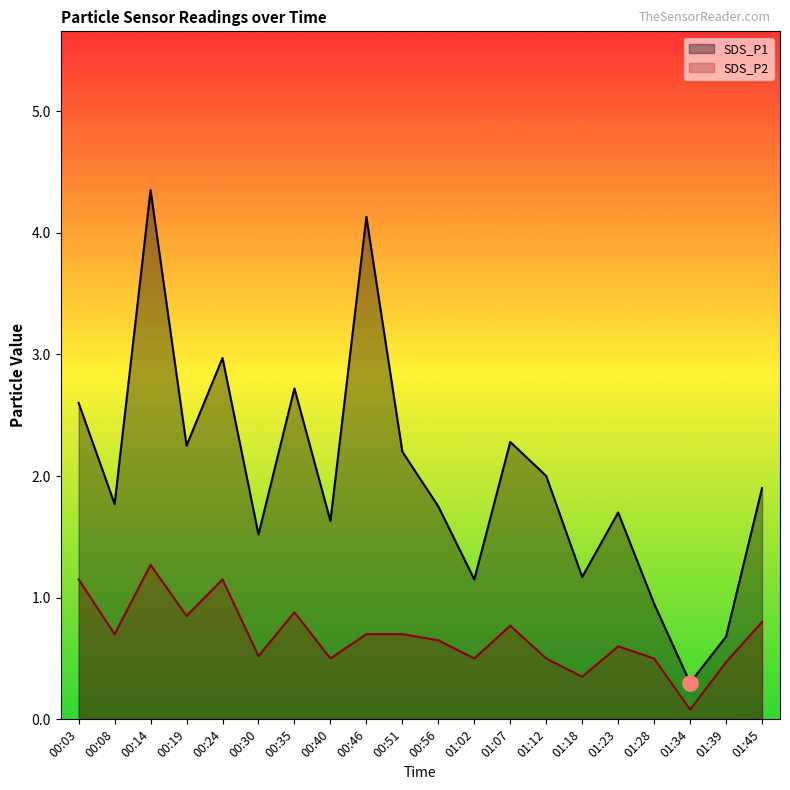

Which series contains the lowest Y value?

SDS_P2